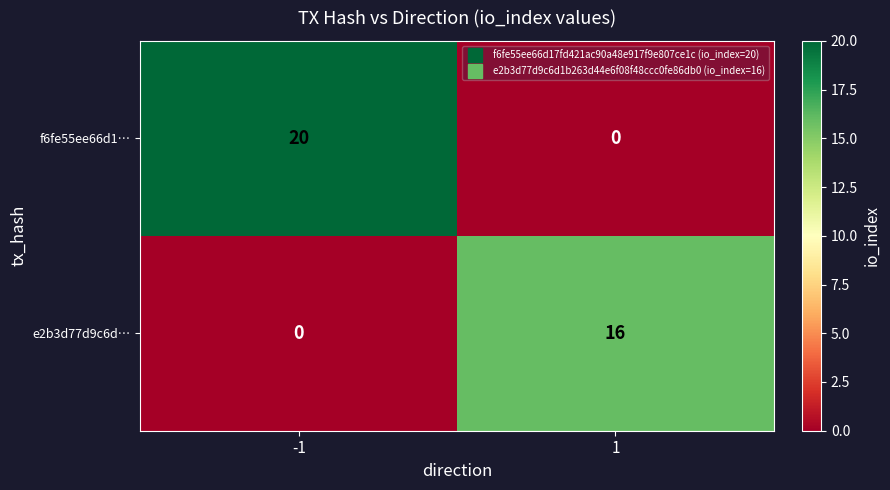

Rank the series by their maximum value, from lowest to highest.

e2b3d77d9c6d…, f6fe55ee66d1…